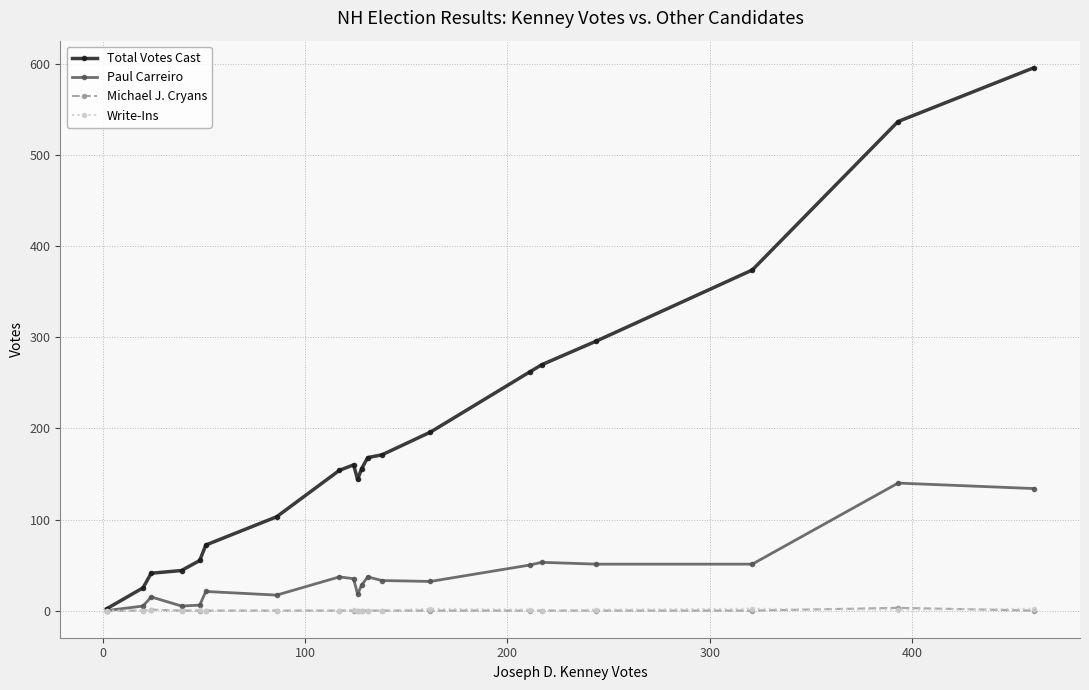

Which series has the largest range (max minus min)?

Total Votes Cast